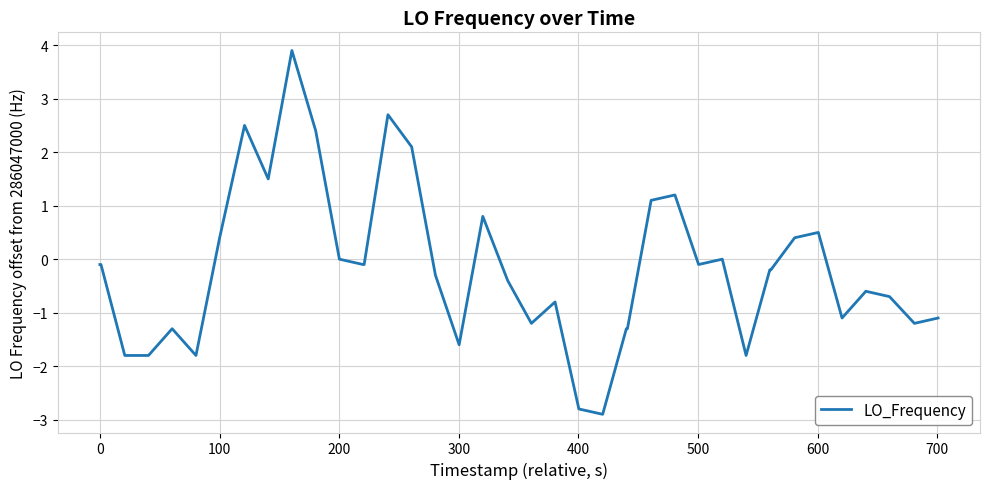

What is the minimum value shown in the chart?

-2.9